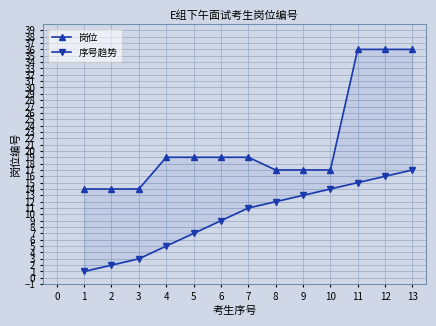

What is the maximum value for 序号趋势?

17